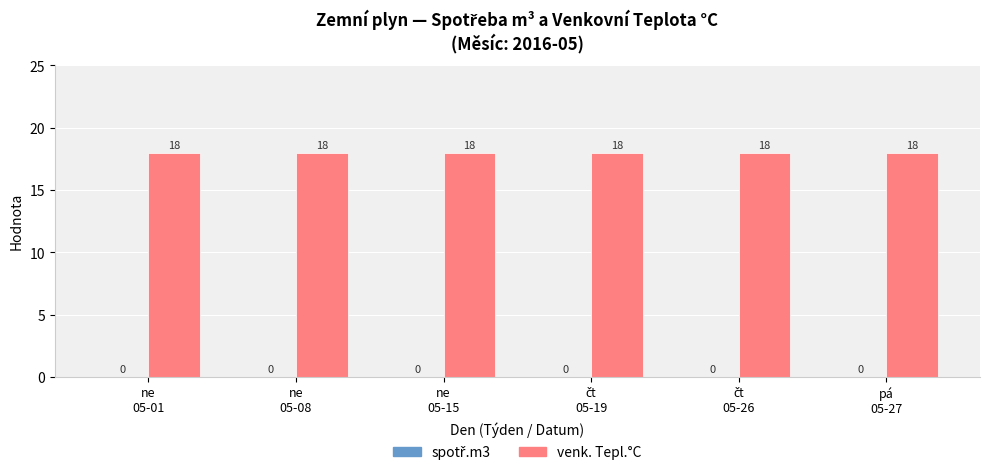

What is the spread (max minus min) of values at čt
05-19?

18